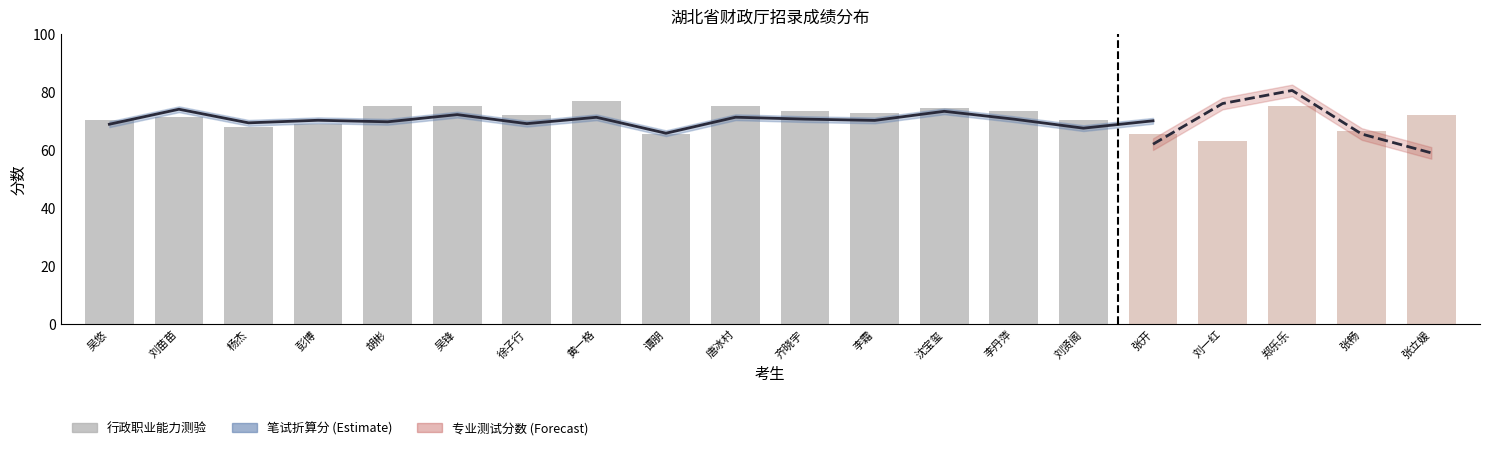

What is the approximate value at 谭朋?

65.6